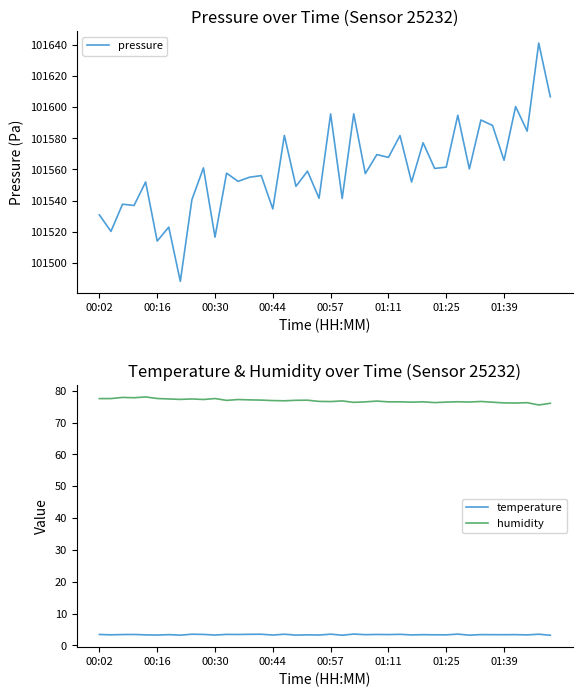

Which series has the largest total across all categories?

pressure